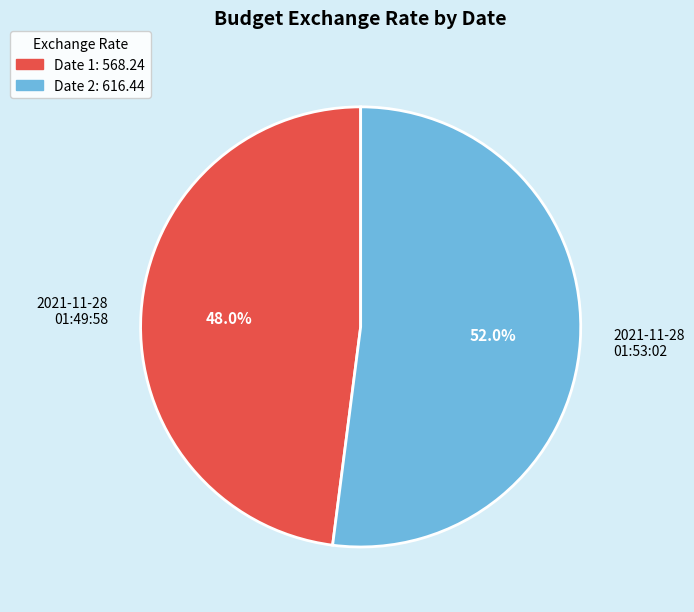

Which slice represents more than half of the pie?

2021-11-28 01:53:02